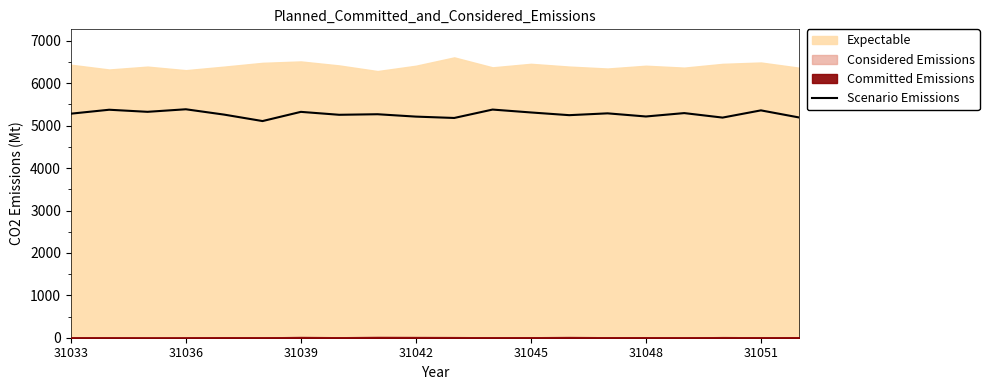

The Scenario Emissions series shows 9386 at 31033. True or false?

False